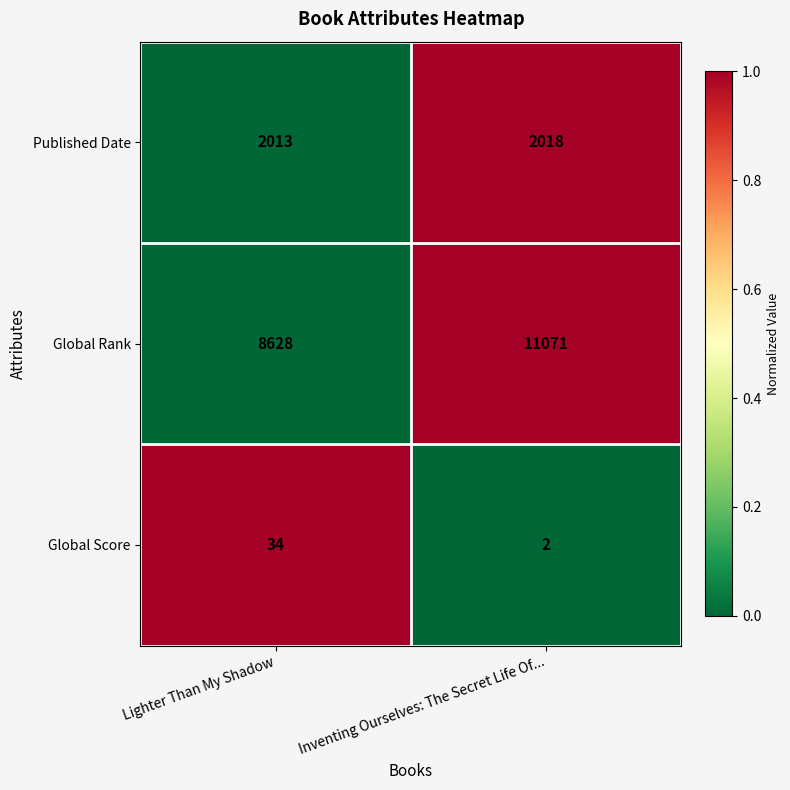

Reading right to left, transcribe all the data shown in this chart.

Published Date: Inventing Ourselves: The Secret Life Of...=2018	Lighter Than My Shadow=2013
Global Rank: Inventing Ourselves: The Secret Life Of...=11071	Lighter Than My Shadow=8628
Global Score: Inventing Ourselves: The Secret Life Of...=2	Lighter Than My Shadow=34